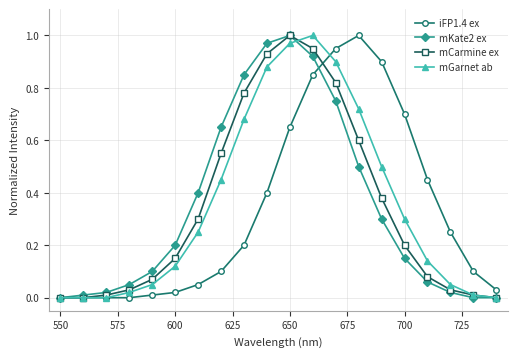

Does the chart display data point markers on the line(s)?

Yes